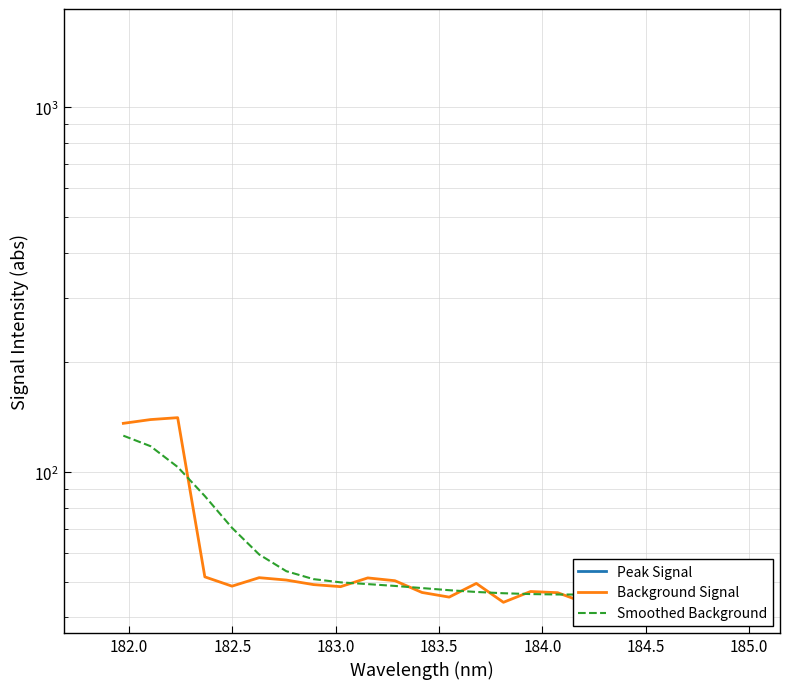

What is the difference between the maximum and minimum values in the Background Signal series?

97.7